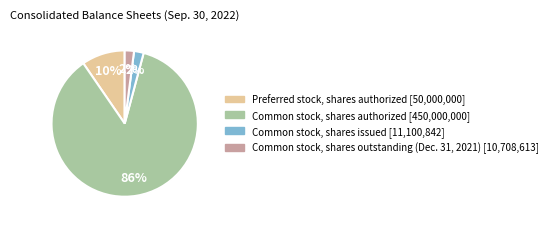

To the nearest percent, what percentage of the pie is Preferred stock, shares authorized?

10%